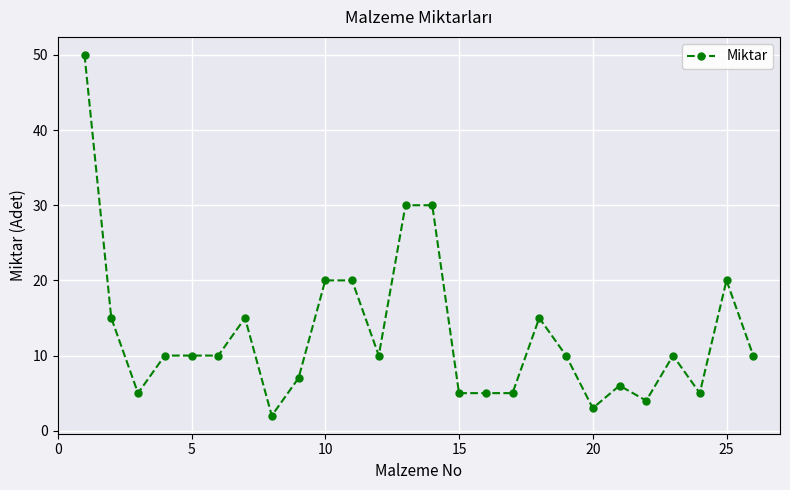

How many lines are shown in the chart?

1